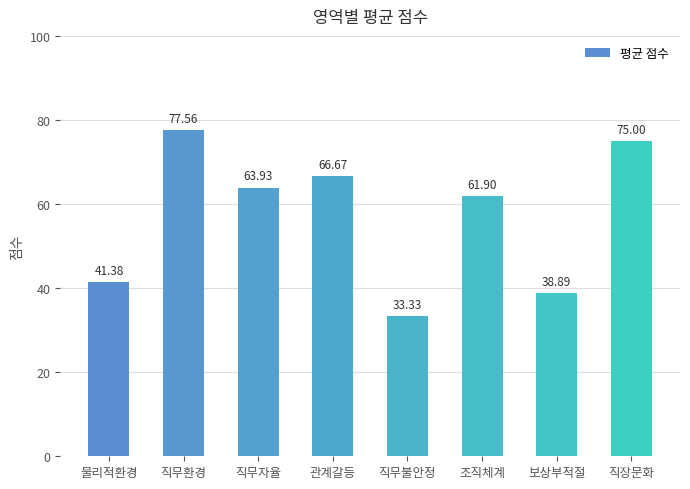

What value does the data have at 관계갈등?

66.7